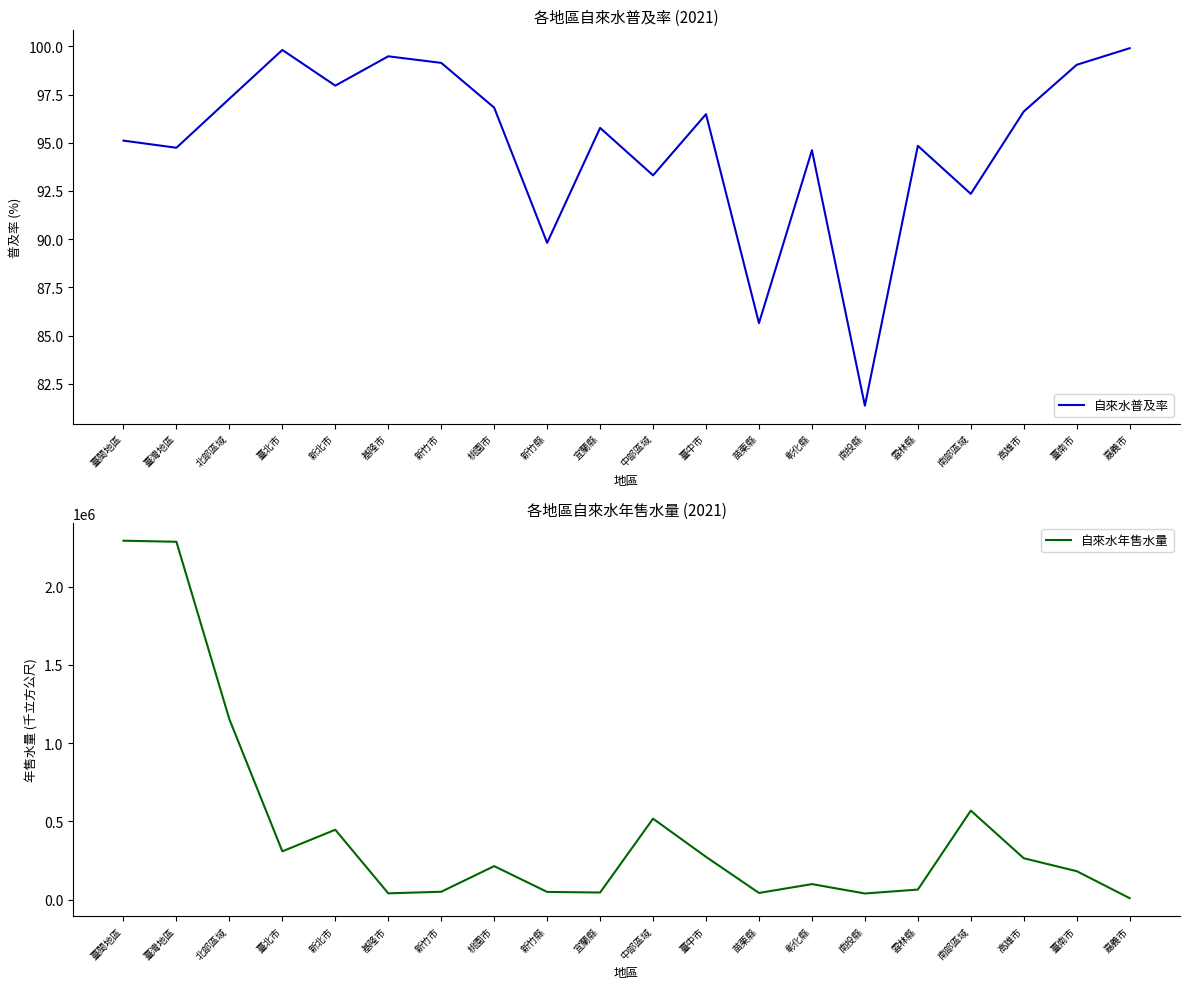

What is the minimum value for 自來水普及率?

81.4